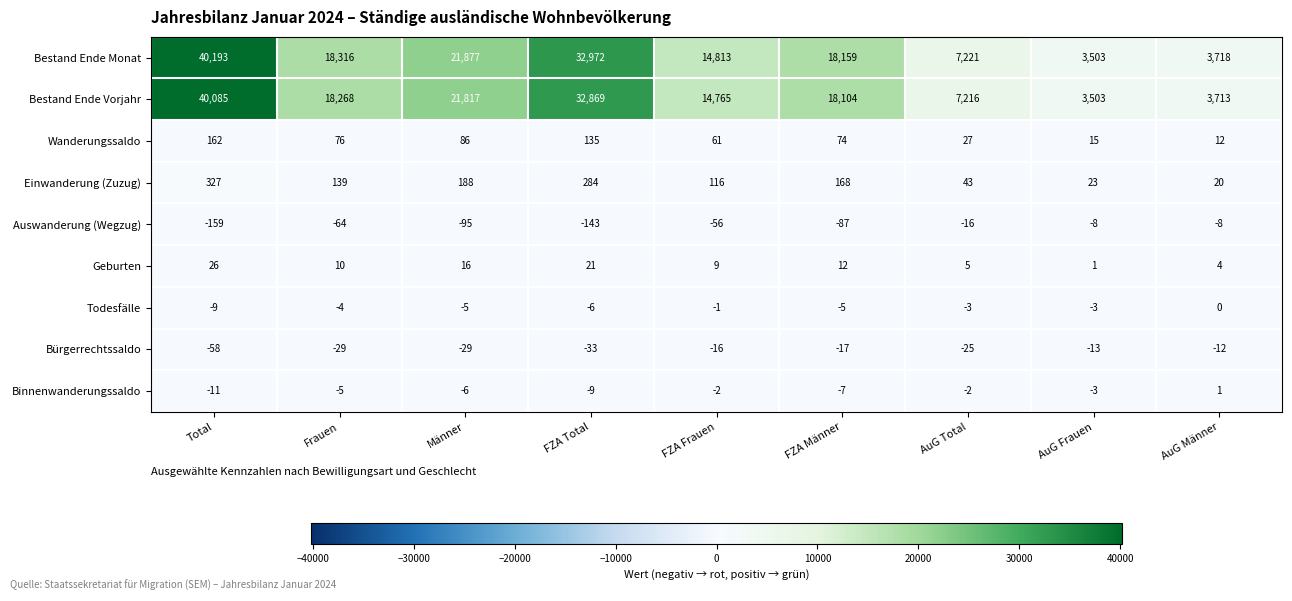

Which category has the lowest value across all series?

Total